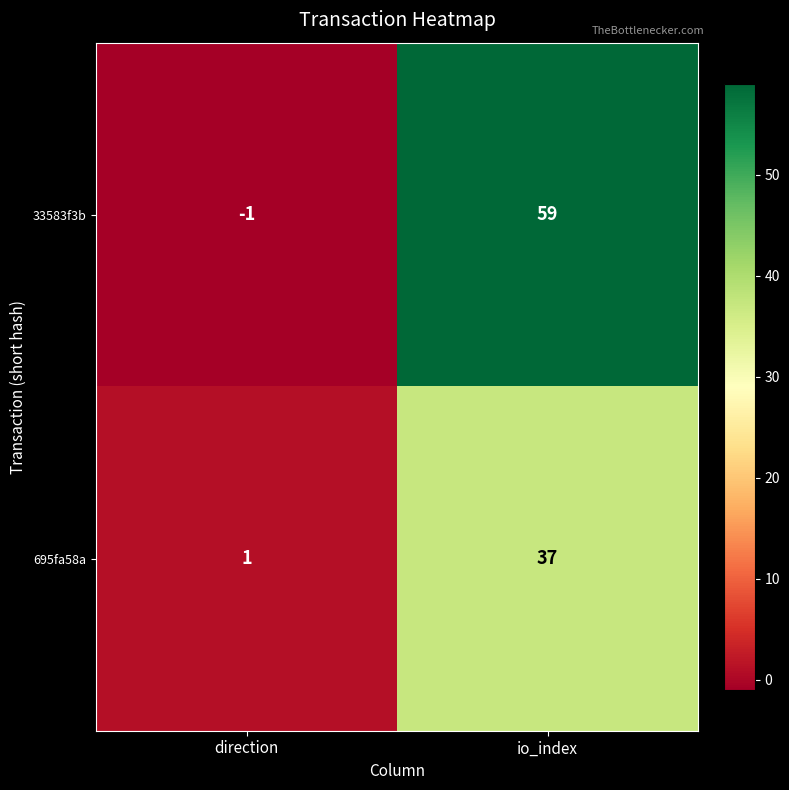

Which label corresponds to the smallest value in the chart?

direction